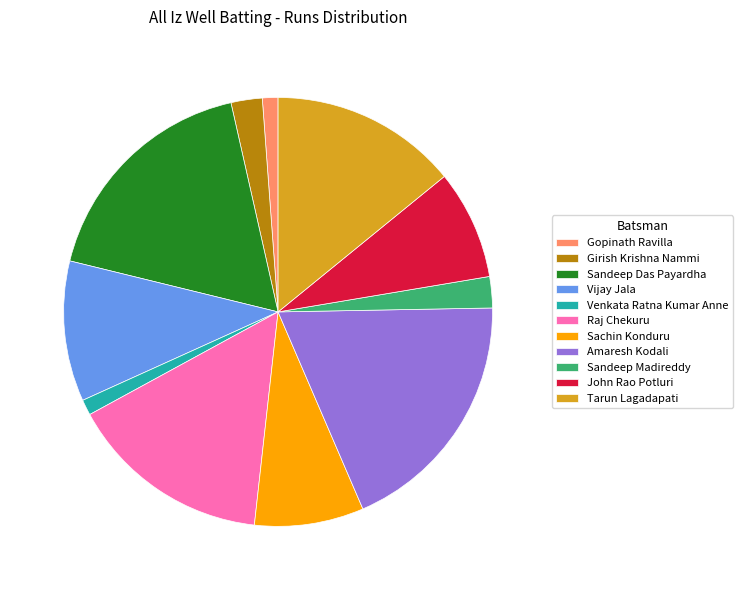

Is it true that Raj Chekuru is 25% of the pie?

False